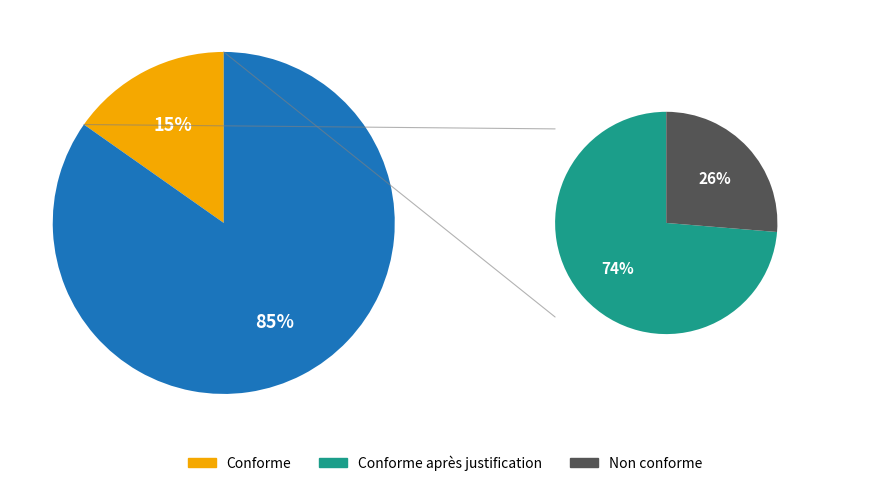

How many segments does this pie chart have?

3